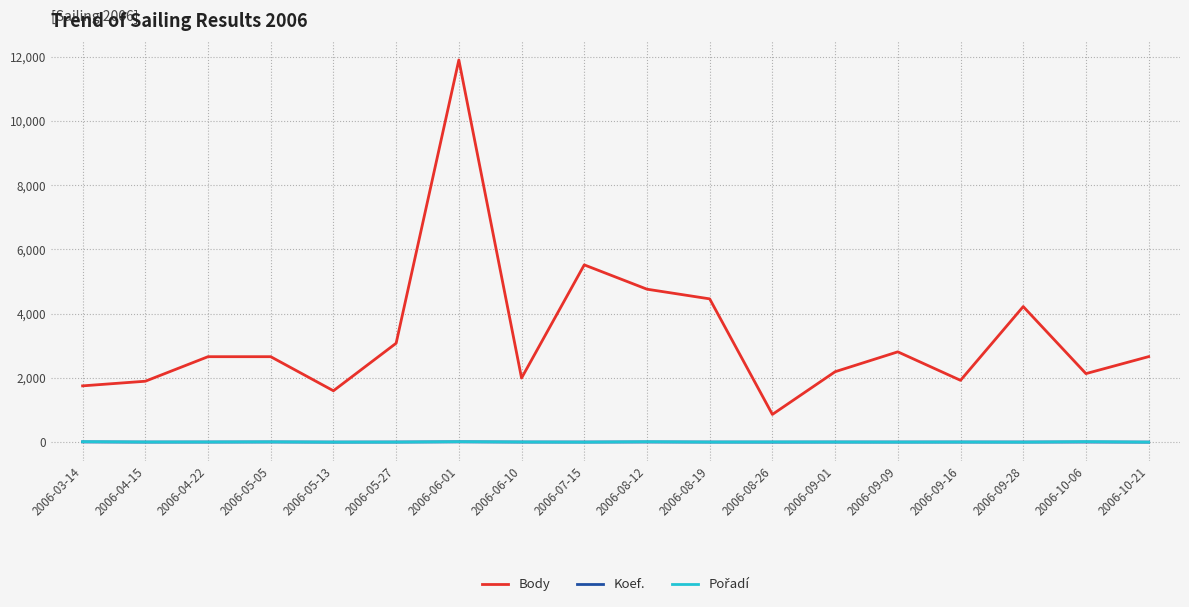

The value of Body at 2006-03-14 is 1753. True or false?

True